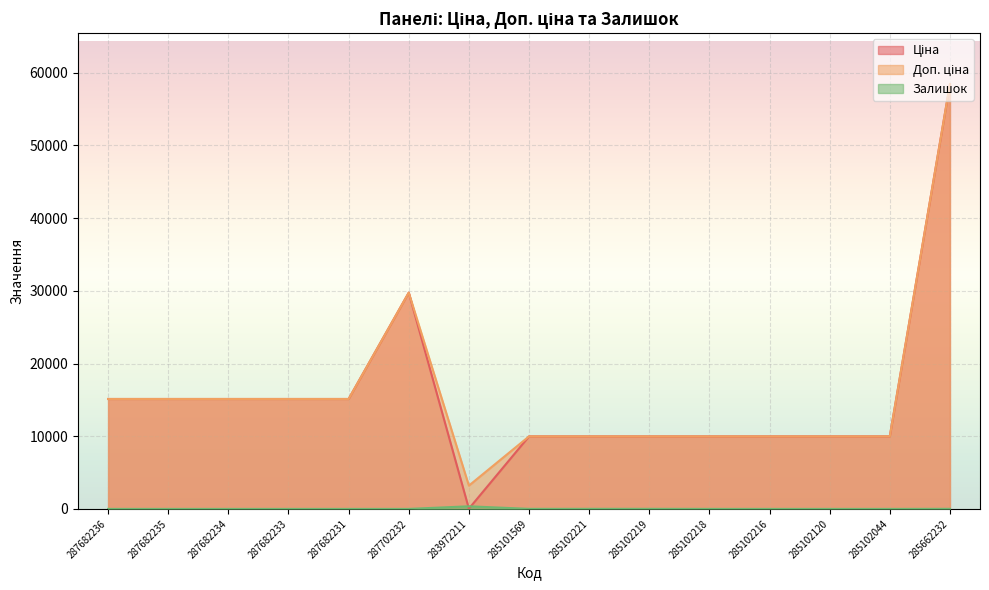

Does the chart display data point markers on the line(s)?

No